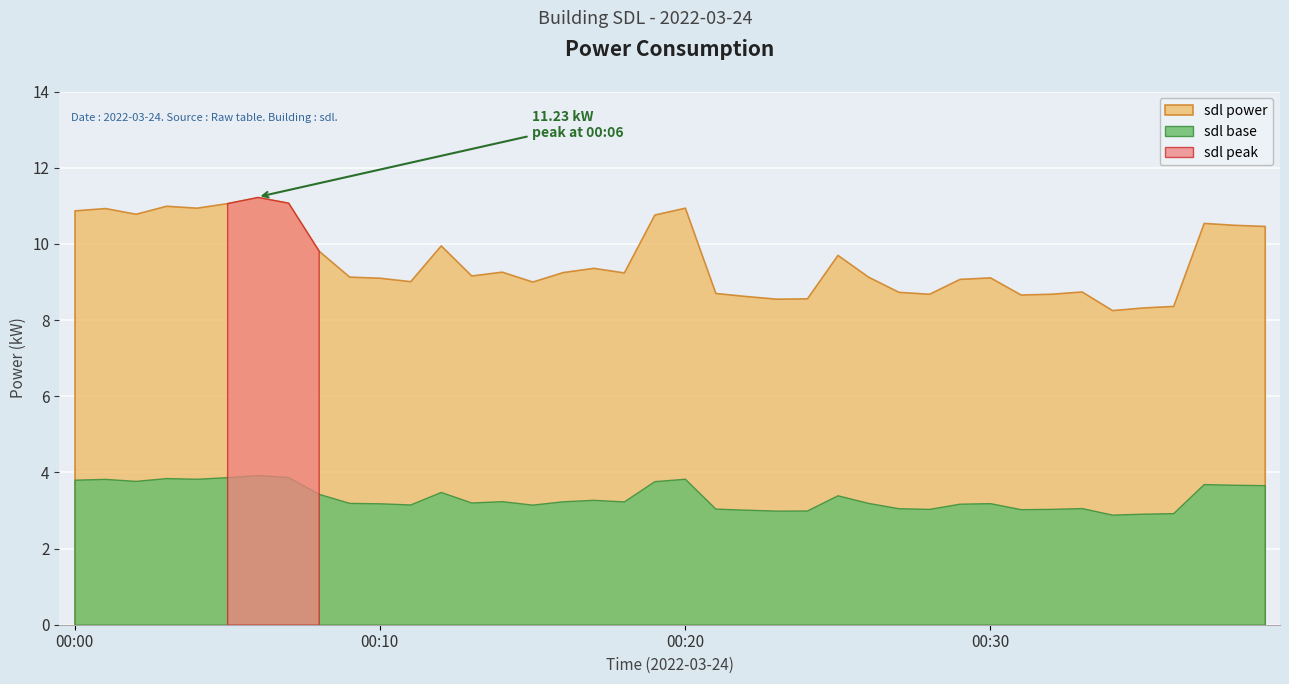

Which has a higher value, 00:20 or 02:00?

00:20